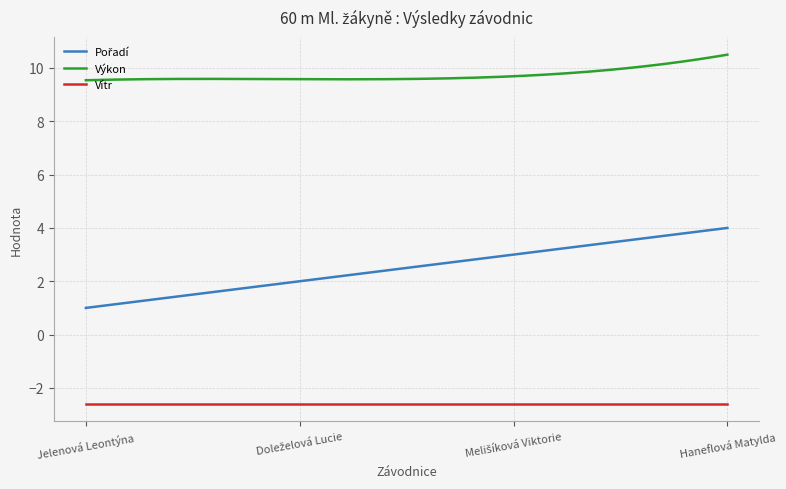

True or false: Výkon and Vítr cross at least once.

False